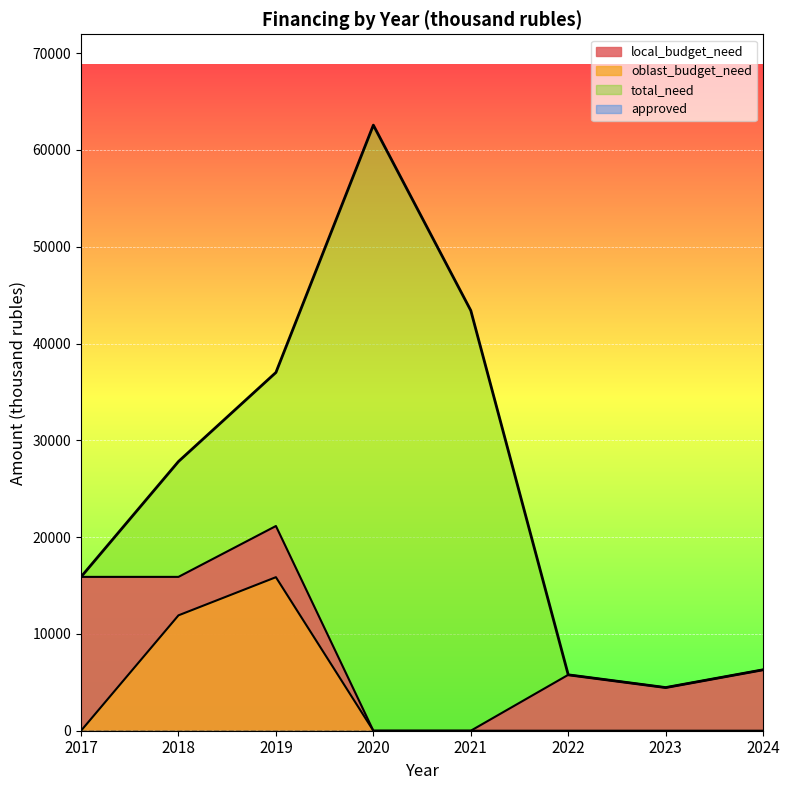

Reading left to right, transcribe all the data shown in this chart.

local_budget_need: 2017=15892.0	2018=15892.0	2019=21147.1	2020=0.0	2021=0.0	2022=5774.2	2023=4458.2	2024=6294.6
oblast_budget_need: 2017=0.0	2018=11919.0	2019=15860.3	2020=0.0	2021=0.0	2022=0.0	2023=0.0	2024=0.0
total_need: 2017=15892.0	2018=27811.0	2019=37007.4	2020=62559.1	2021=43407.3	2022=5774.2	2023=4458.2	2024=6294.6